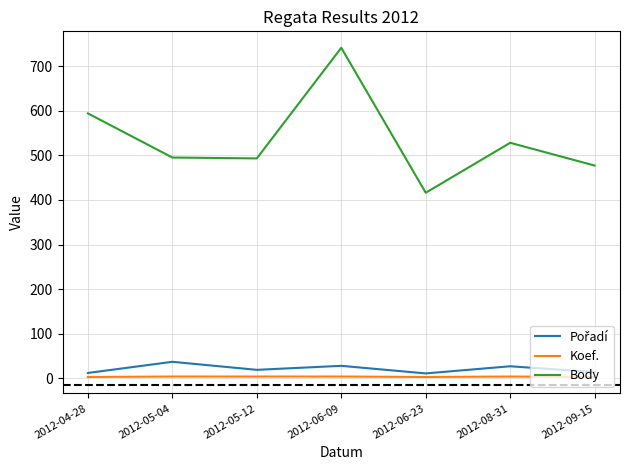

Is this an area chart (filled region under the line)?

No